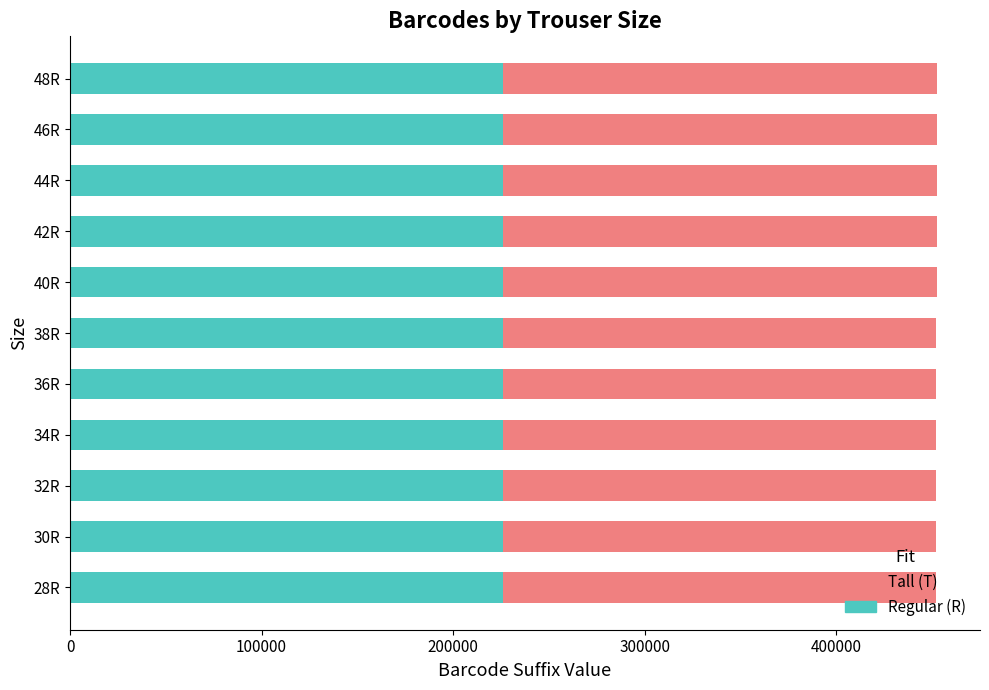

What is the maximum value for Regular (R)?

226252